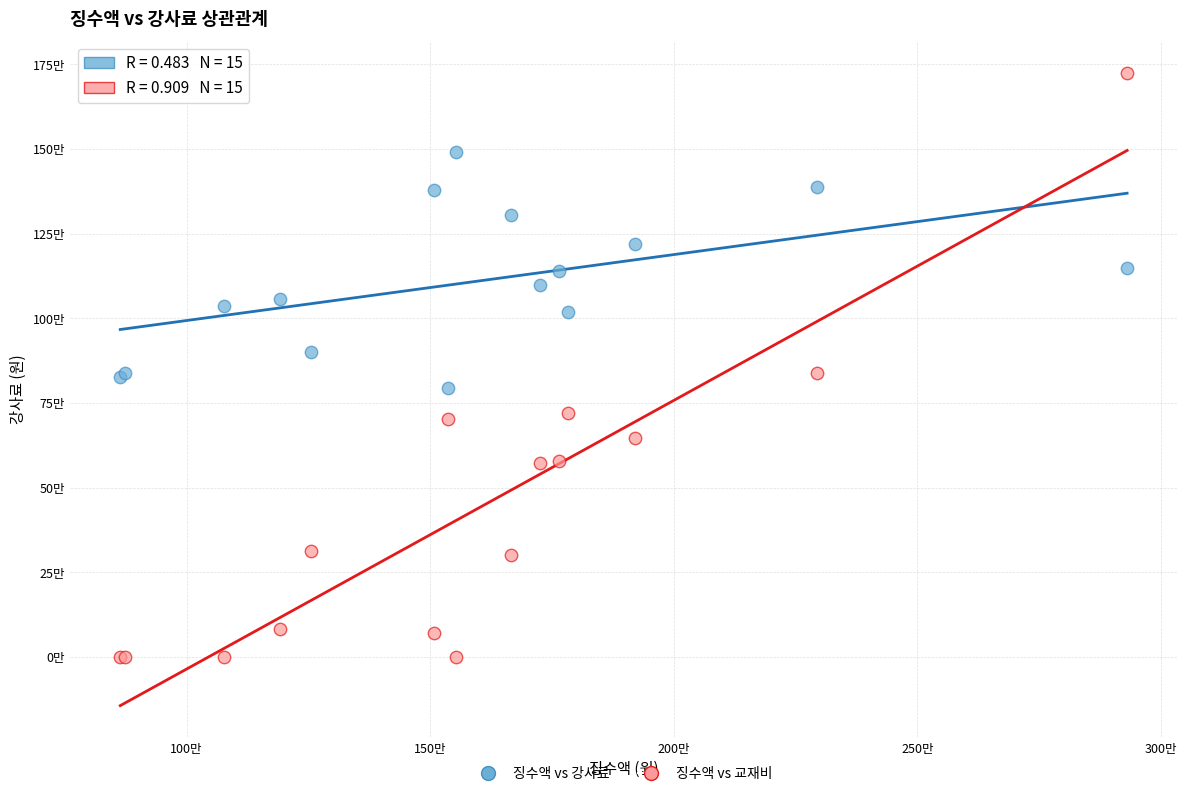

Which series contains the highest Y value?

징수액 vs 교재비